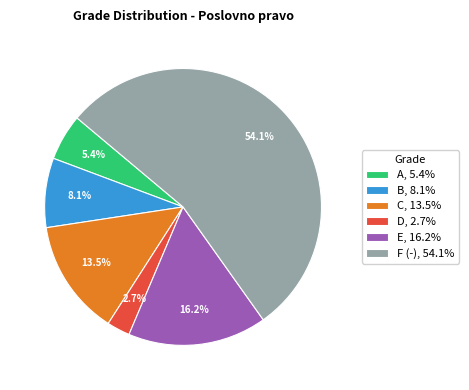

Does any single category account for the majority?

Yes